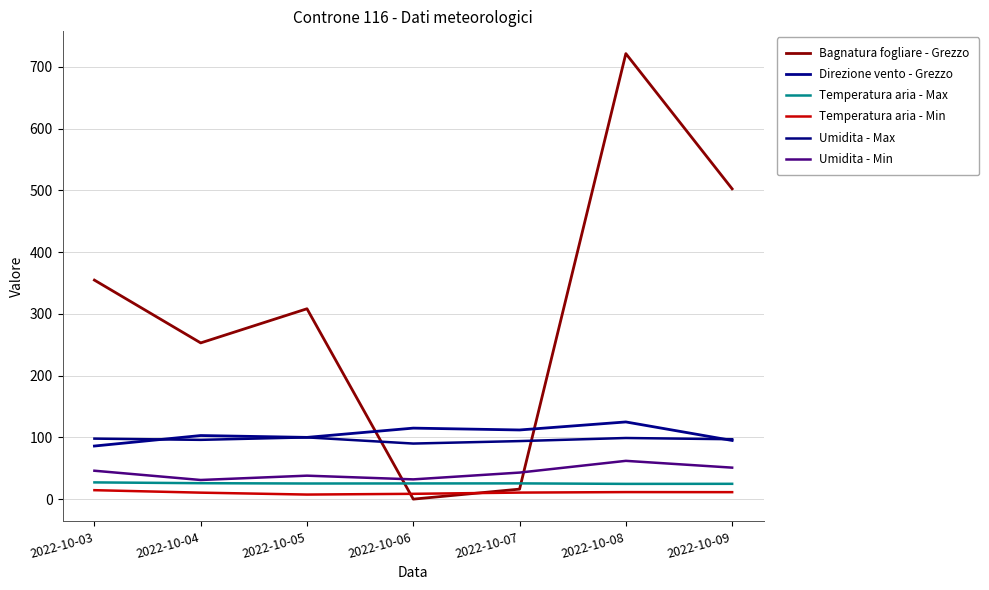

At which label does Umidita - Min reach its minimum?

2022-10-04